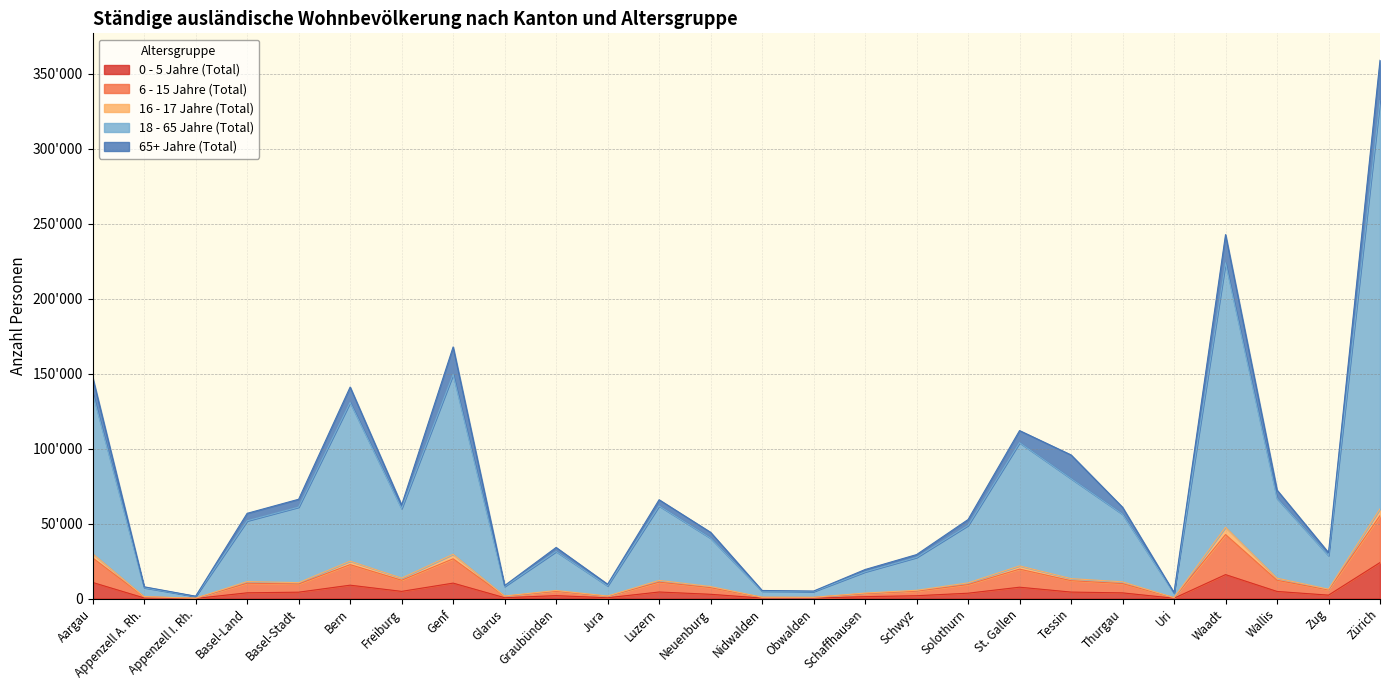

What is the difference between the highest and lowest values at Appenzell I. Rh.?

1385